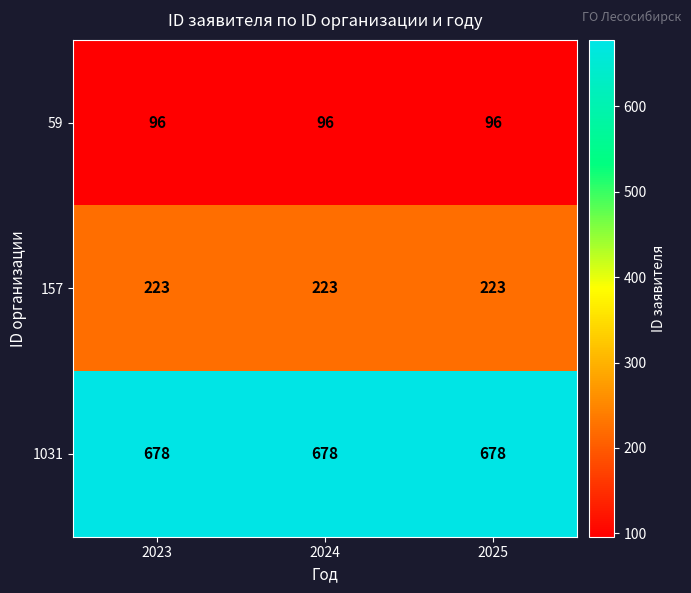

Rank the series by their maximum value, from highest to lowest.

1031, 157, 59